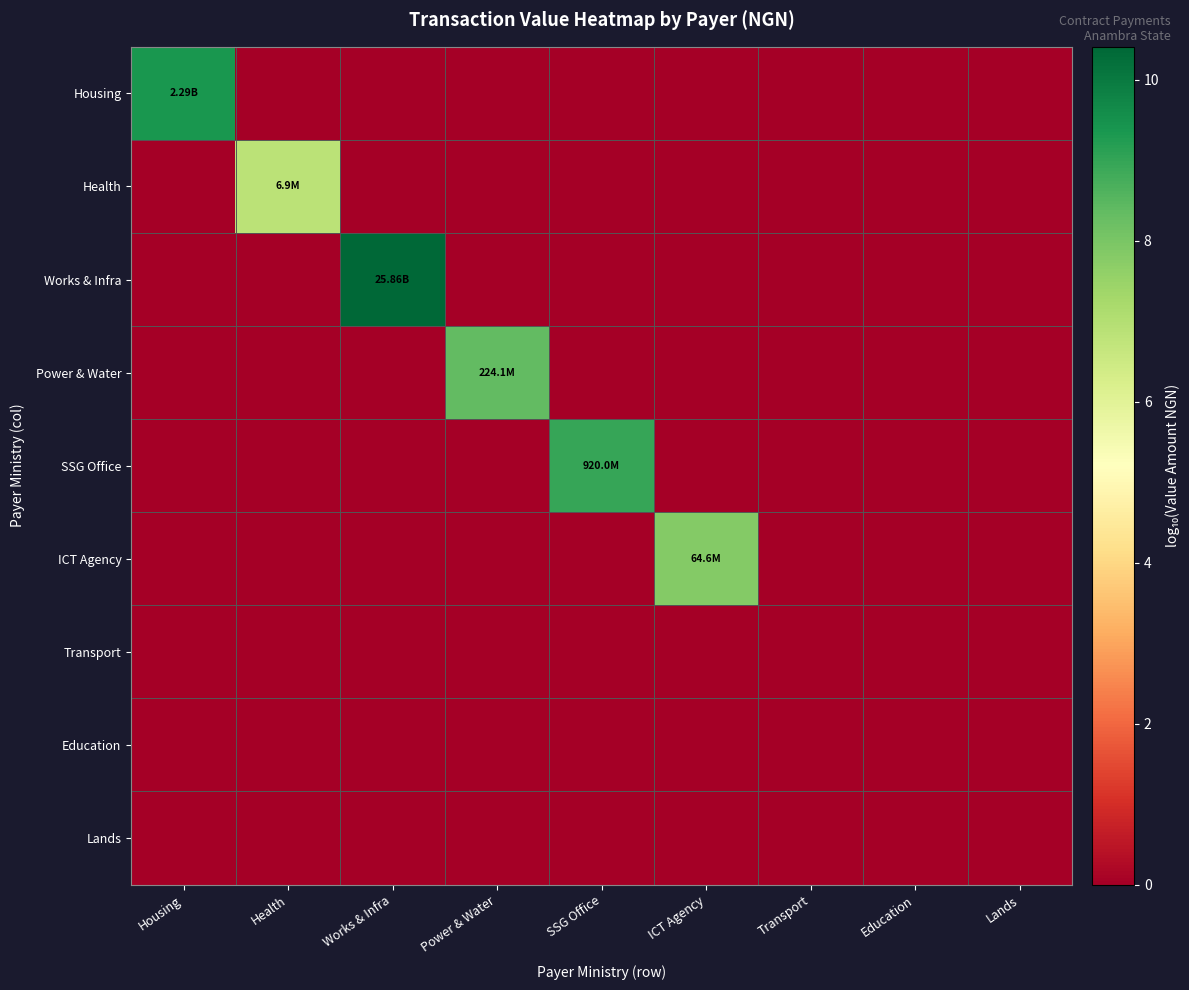

Which series has the largest total across all categories?

Works & Infra